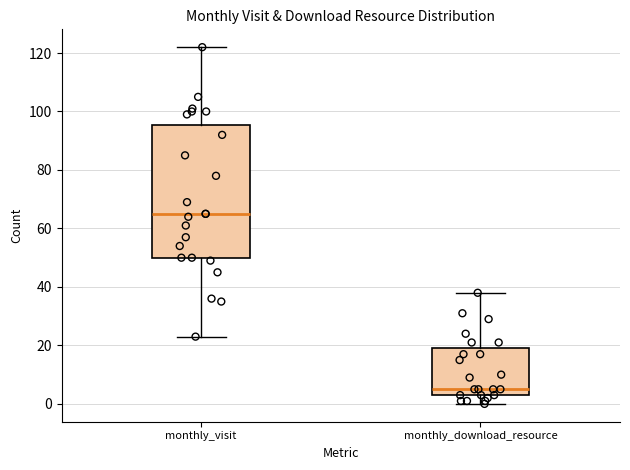

Reading left to right, transcribe this box plot: for each box, give where its median line is, the range the box spans, and where its two whiskers end, as read against the y-axis. The values are not printed on the chart, so give them approximately, as read against the axis.

monthly_visit: median 66, box 50 to 96, whiskers 24 to 122
monthly_download_resource: median 6, box 4 to 20, whiskers 0 to 38